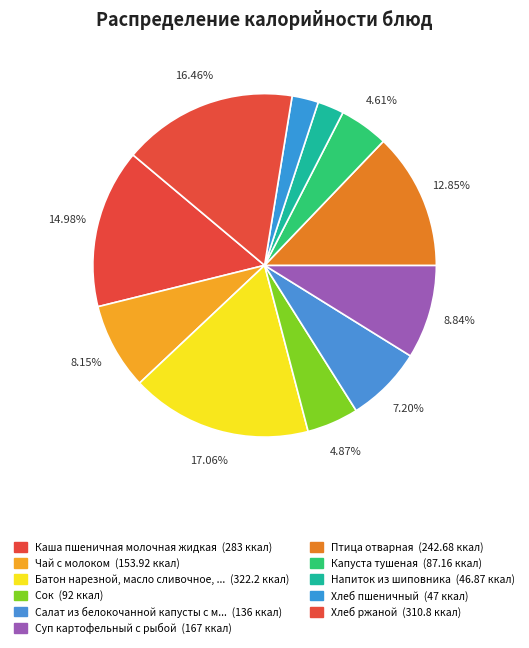

How many segments does this pie chart have?

11